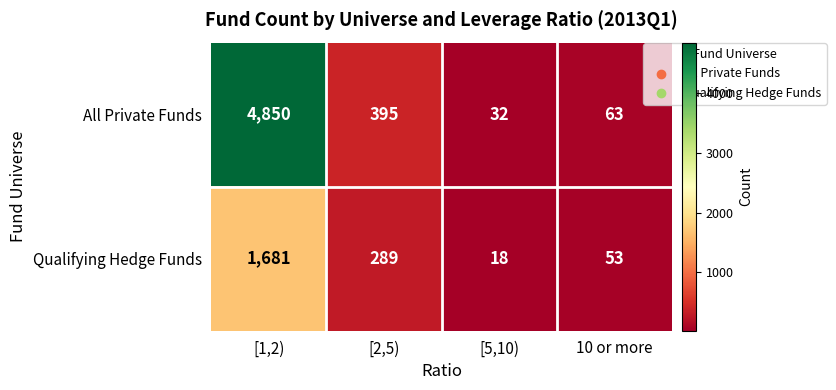

Which series has the widest spread of values?

All Private Funds